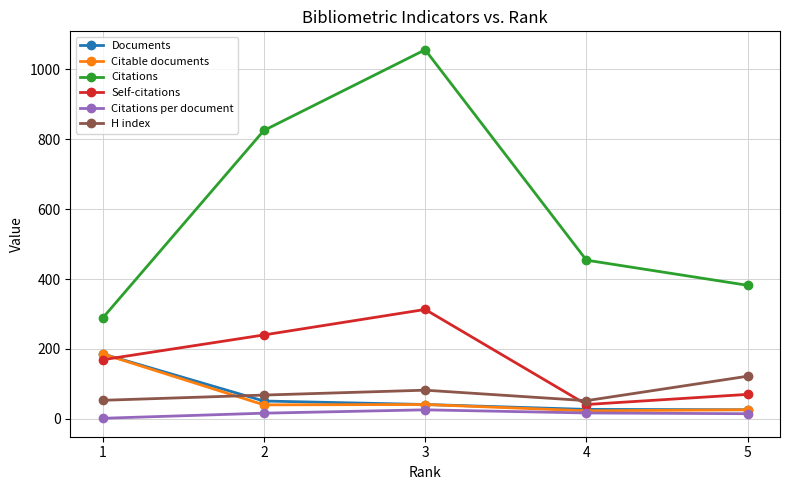

What is the difference between the maximum and second lowest values in the H index series?

69.0